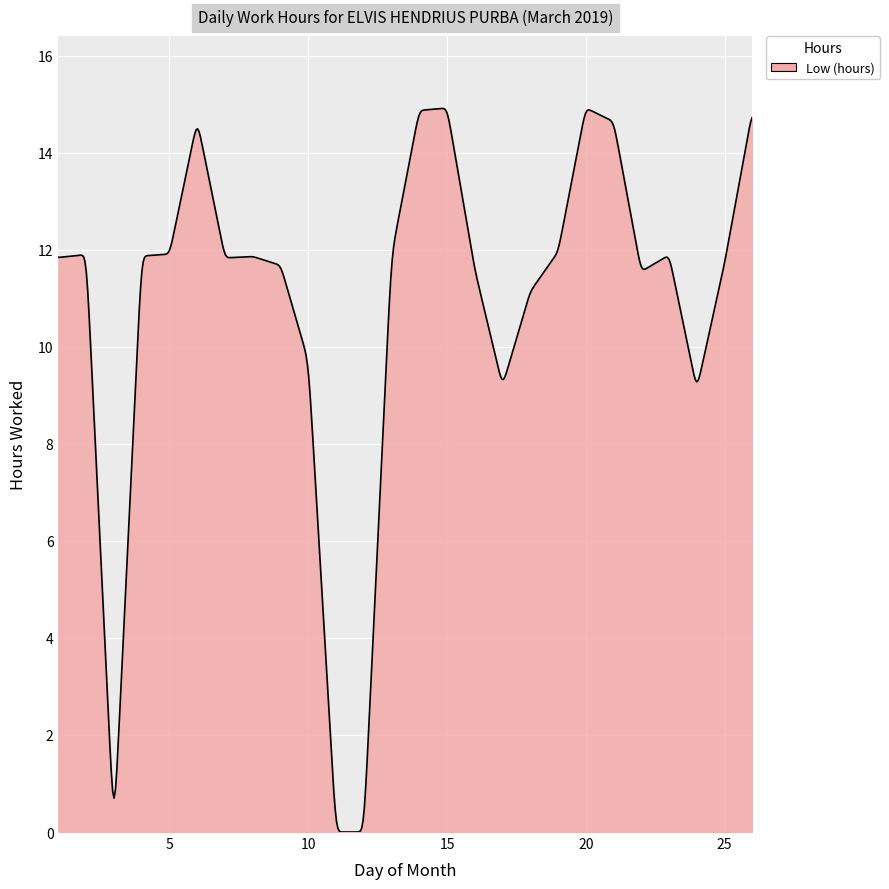

What is the maximum value shown in the chart?

14.9